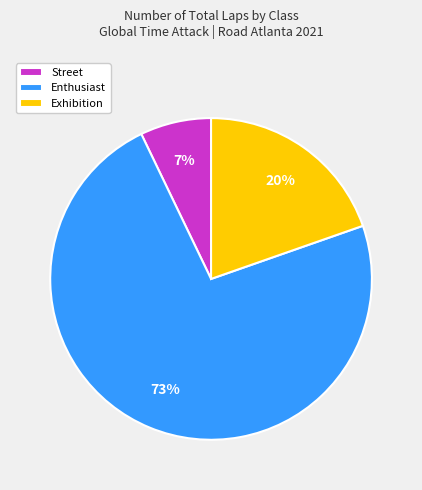

How many segments does this pie chart have?

3